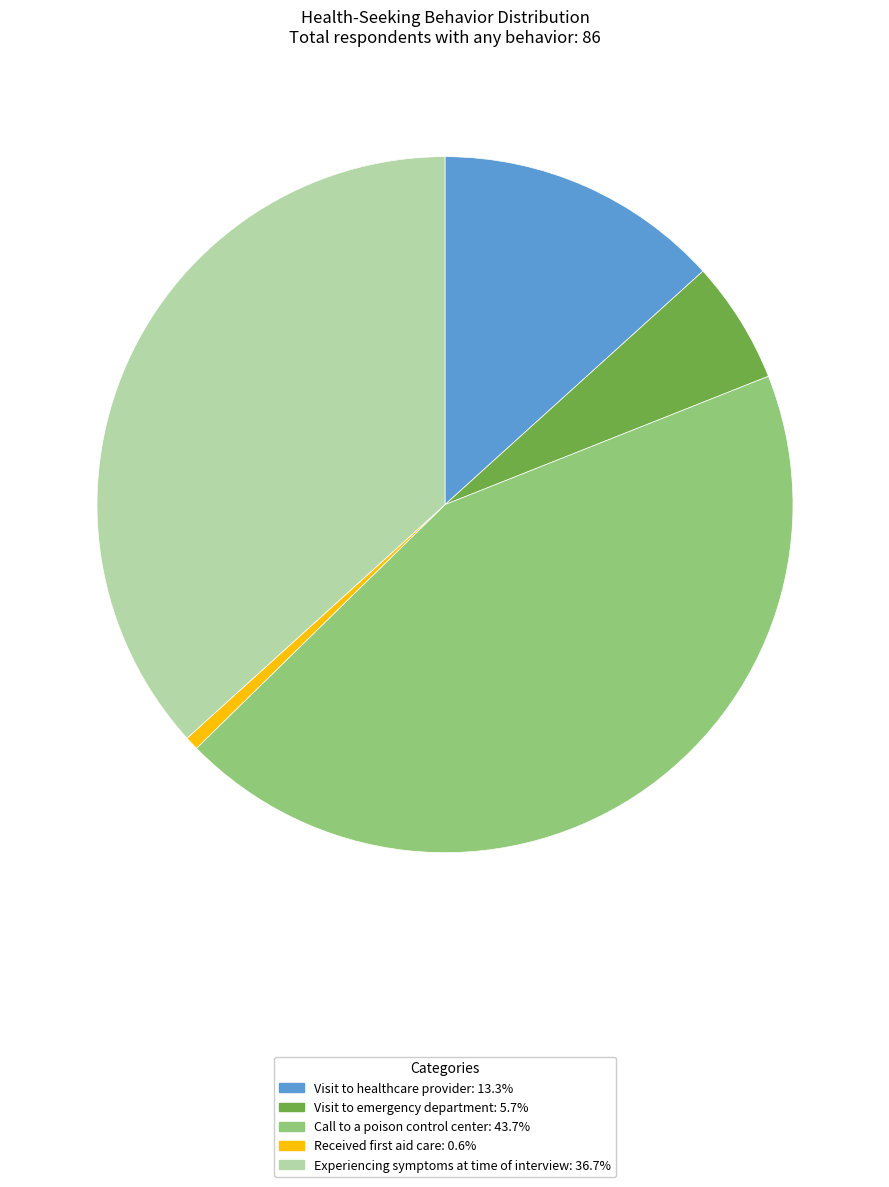

Is it true that Visit to emergency department is 6% of the pie?

True